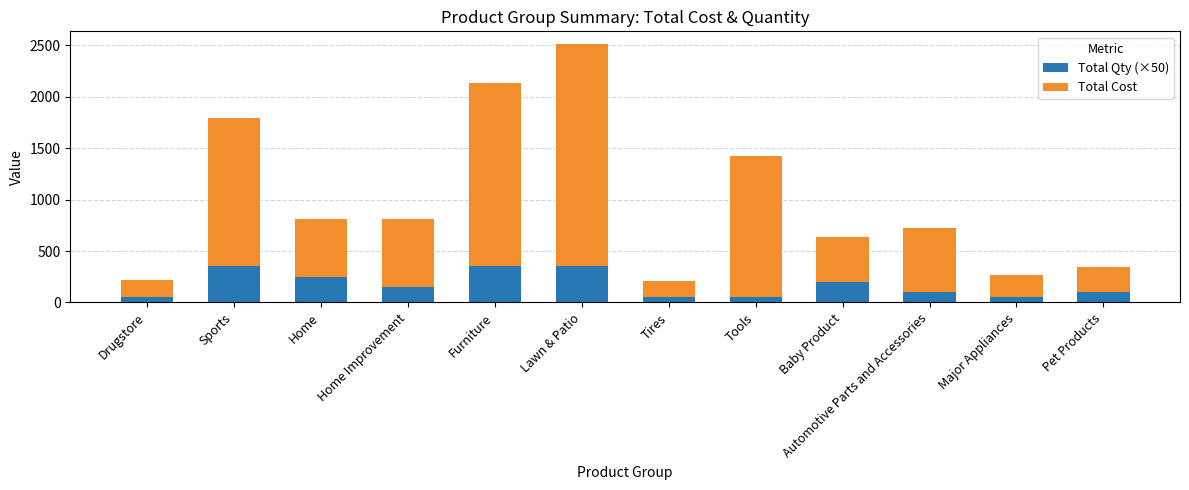

What value does the Total Qty (×50) series have at Drugstore?

50.0